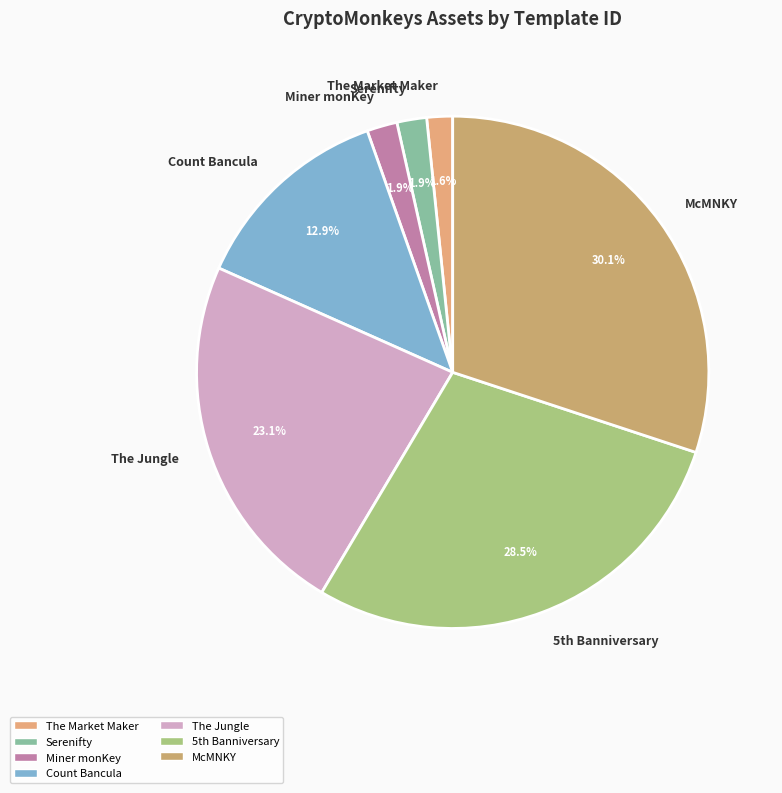

Count the number of slices in the pie.

7